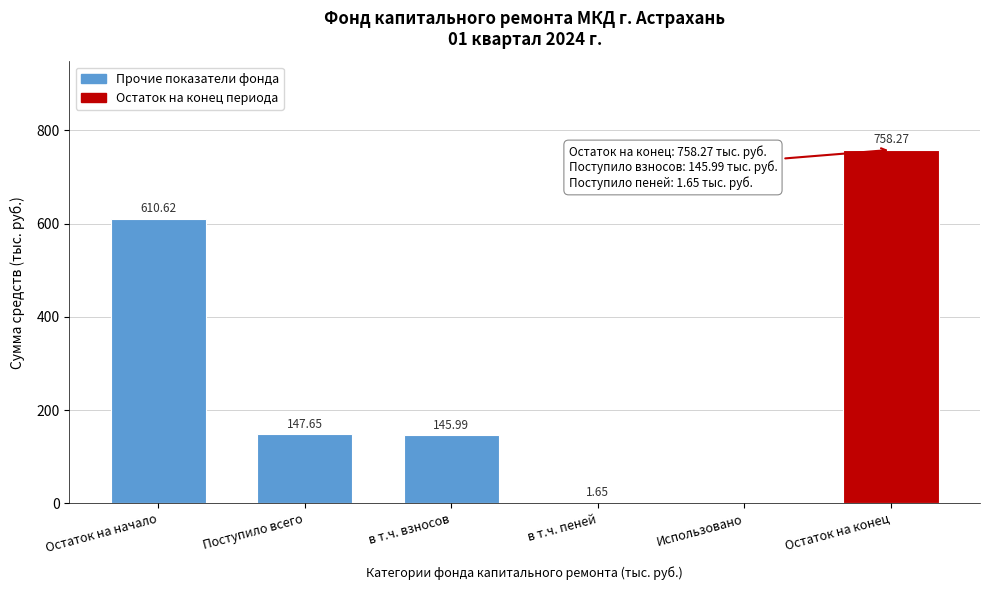

What is the sum of the values at в т.ч. пеней and Поступило всего?

149.3